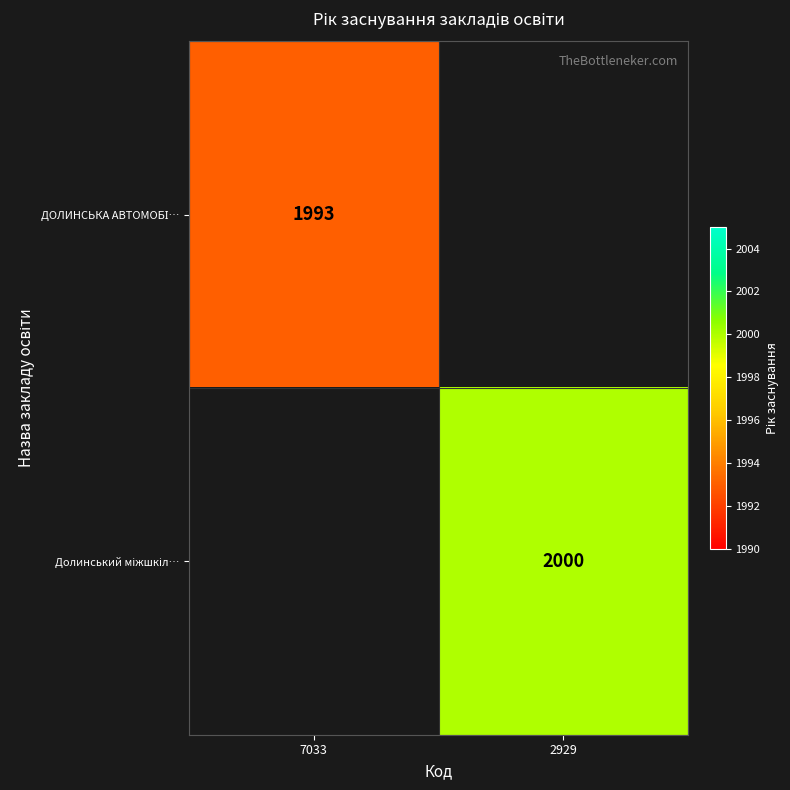

Is the value of ДОЛИНСЬКА АВТОМОБІ… at 7033 greater than the value of Долинський міжшкіл… at 7033?

No